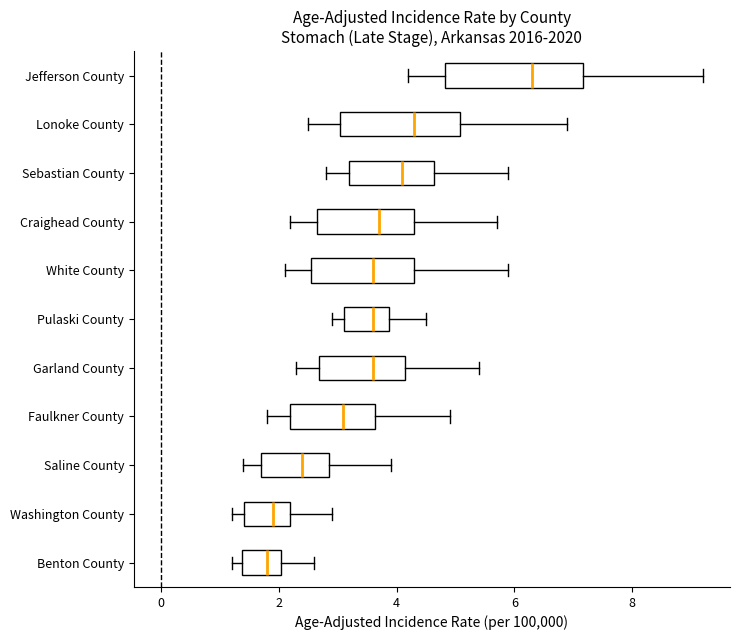

Reading bottom to top, read every box against the x-axis: the position of its median line, the range the box covers, and the ends of its whiskers. The values are not printed on the chart, so give them approximately, as read against the axis.

Benton County: median 1.8, box 1.4 to 2.0, whiskers 1.2 to 2.6
Washington County: median 2.0, box 1.4 to 2.2, whiskers 1.2 to 3.0
Saline County: median 2.4, box 1.8 to 2.8, whiskers 1.4 to 4.0
Faulkner County: median 3.2, box 2.2 to 3.6, whiskers 1.8 to 5.0
Garland County: median 3.6, box 2.6 to 4.2, whiskers 2.4 to 5.4
Pulaski County: median 3.6, box 3.2 to 3.8, whiskers 3.0 to 4.6
White County: median 3.6, box 2.6 to 4.2, whiskers 2.2 to 6.0
Craighead County: median 3.8, box 2.6 to 4.4, whiskers 2.2 to 5.8
Sebastian County: median 4.2, box 3.2 to 4.6, whiskers 2.8 to 6.0
Lonoke County: median 4.4, box 3.0 to 5.0, whiskers 2.6 to 7.0
Jefferson County: median 6.4, box 4.8 to 7.2, whiskers 4.2 to 9.2